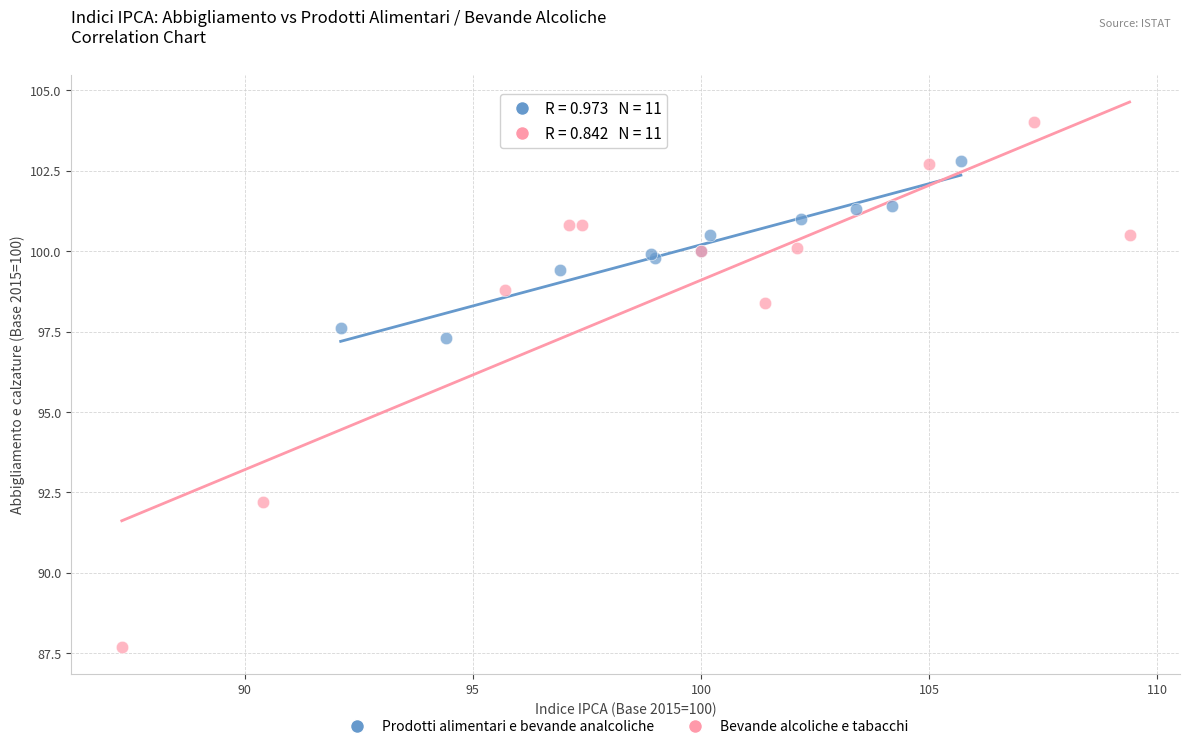

Which series reaches the minimum Y coordinate?

Bevande alcoliche e tabacchi